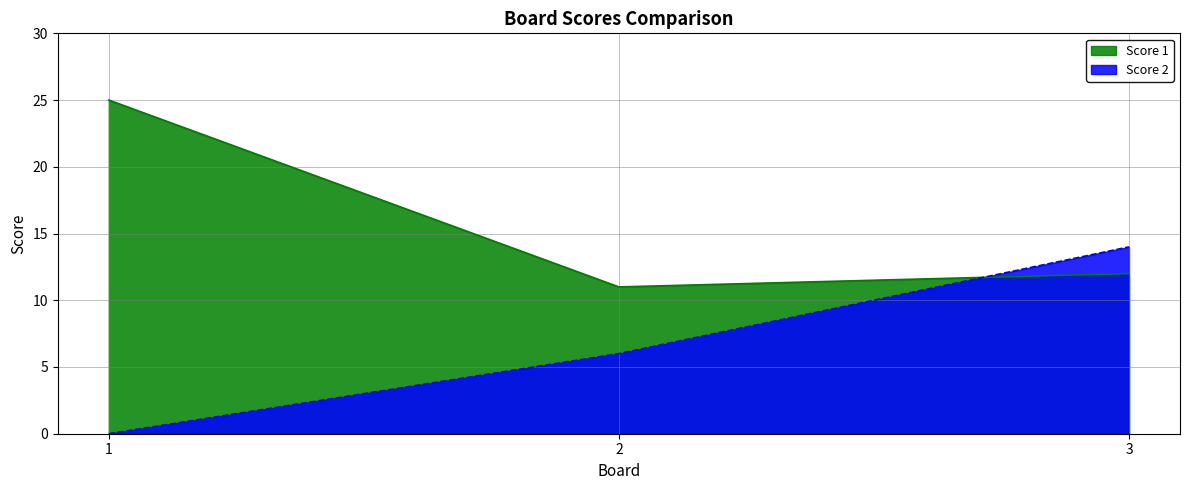

Reading left to right, extract all data points from this chart.

Score 1: 1=25	2=11	3=12
Score 2: 1=0	2=6	3=14